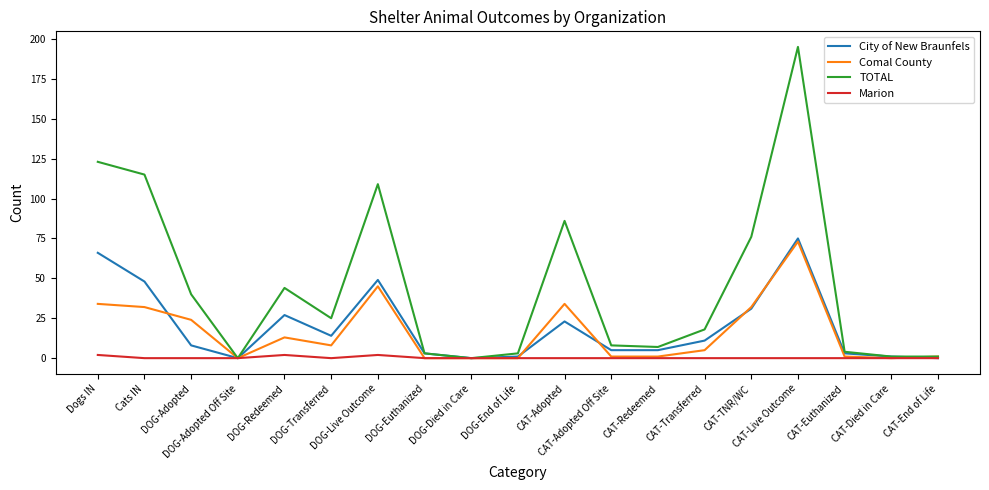

Which series has the largest total across all categories?

TOTAL